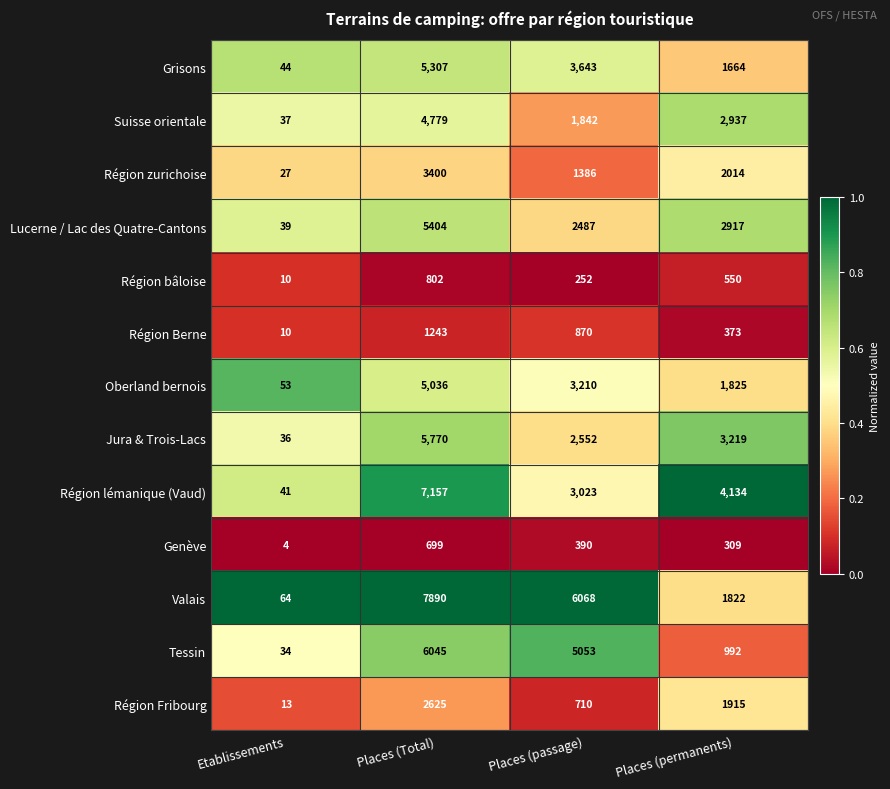

The value of Région zurichoise at Places (permanents) is 2014. True or false?

True